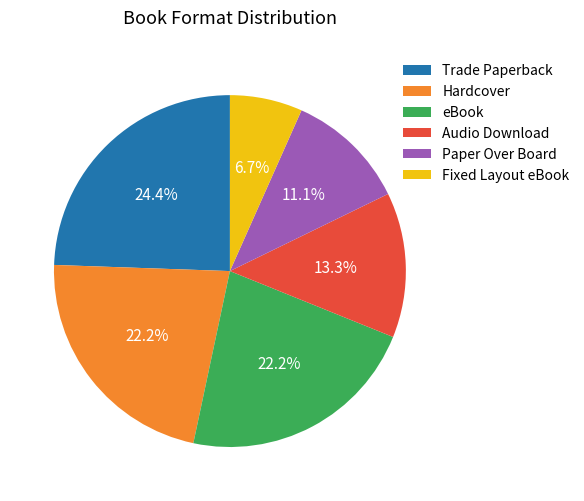

To the nearest percent, what is the difference between the largest and smallest slice percentages?

18%